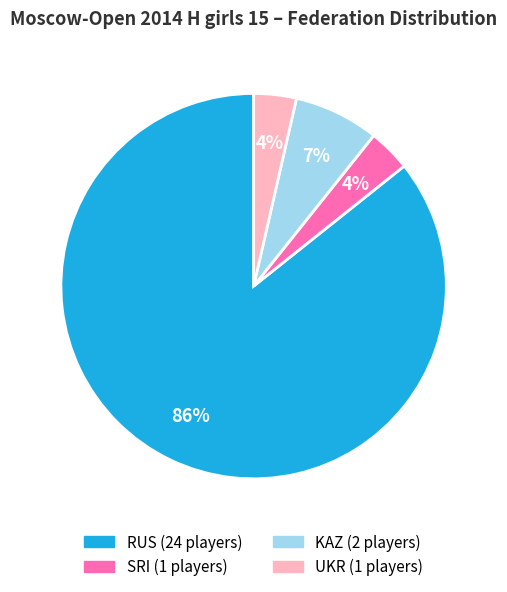

Combined, do SRI and RUS account for over 50%?

Yes